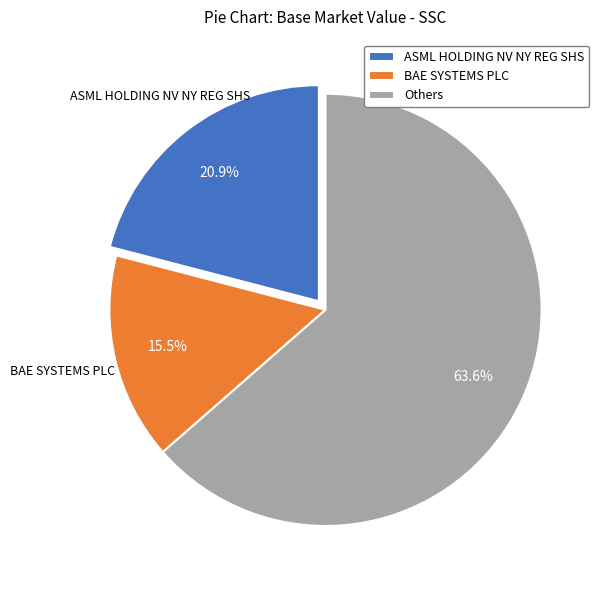

Which has a higher value, Others or BAE SYSTEMS PLC?

Others